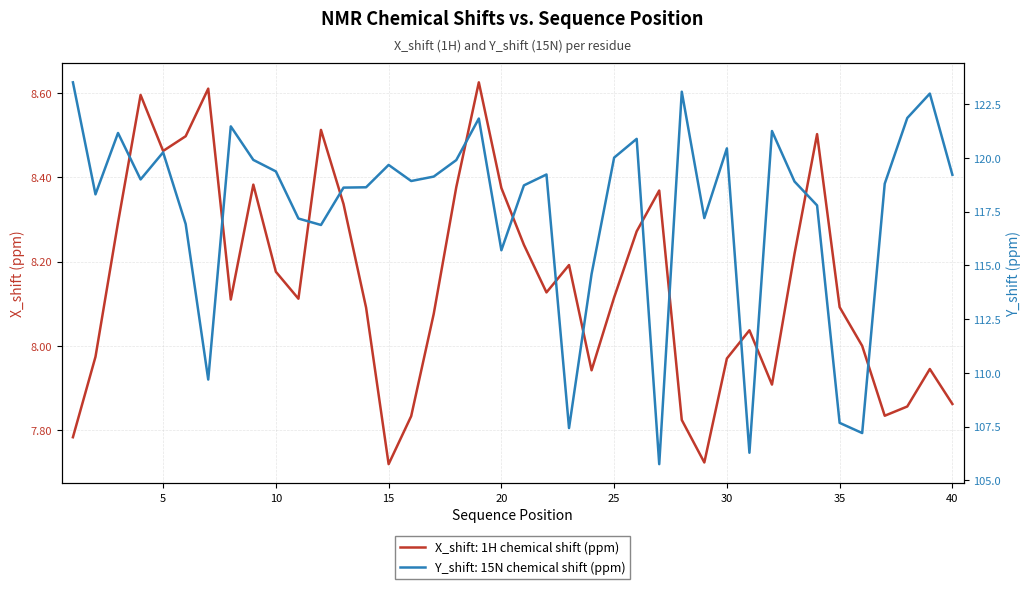

At which category does X_shift reach its first local valley?

5